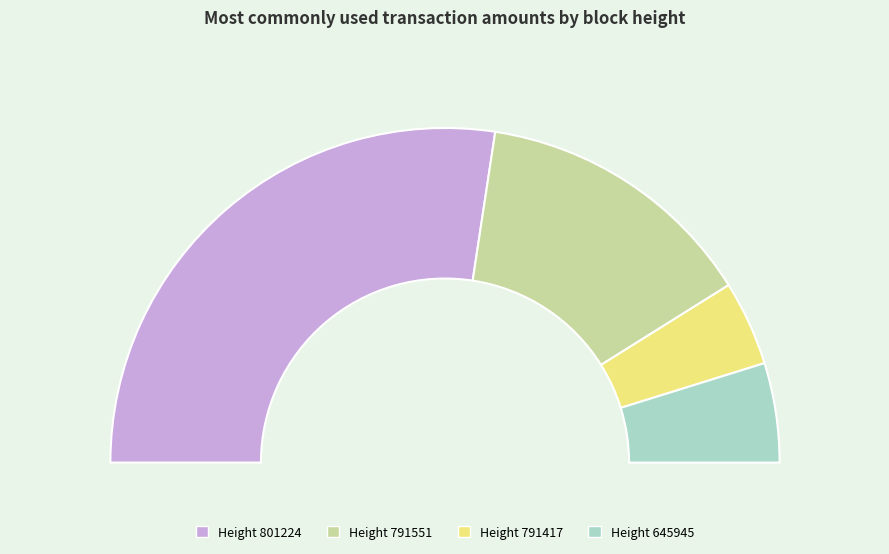

Which has a higher value, 801224 or 645945?

801224